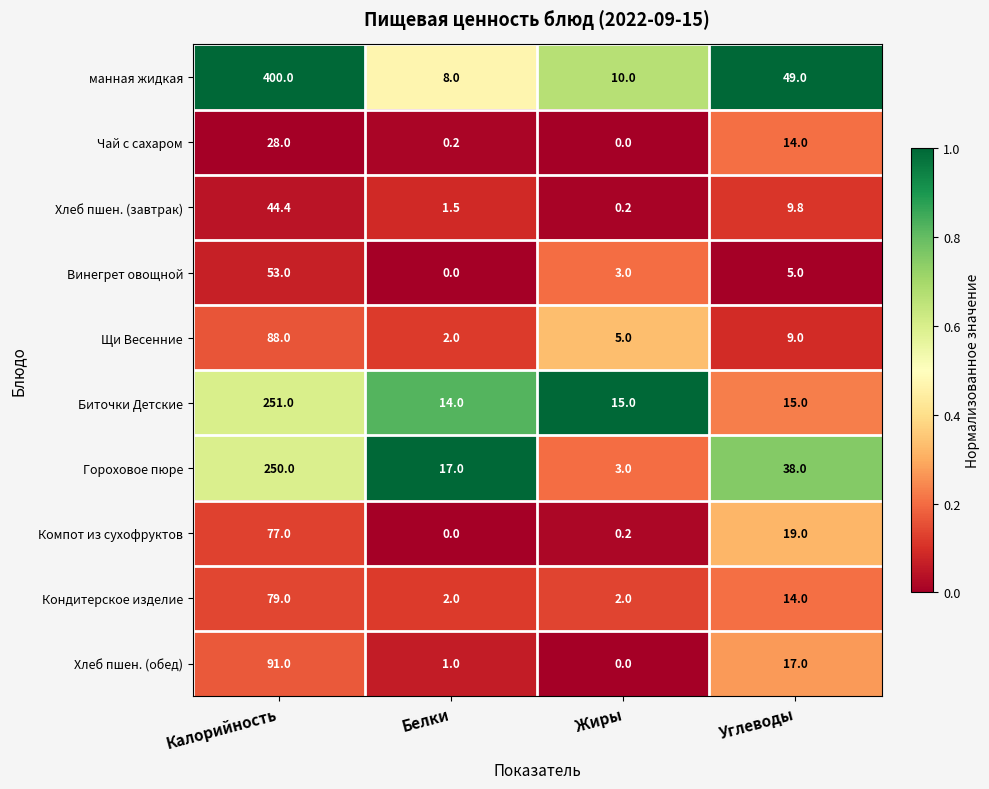

What is the approximate value of Кондитерское изделие at Углеводы?

14.0